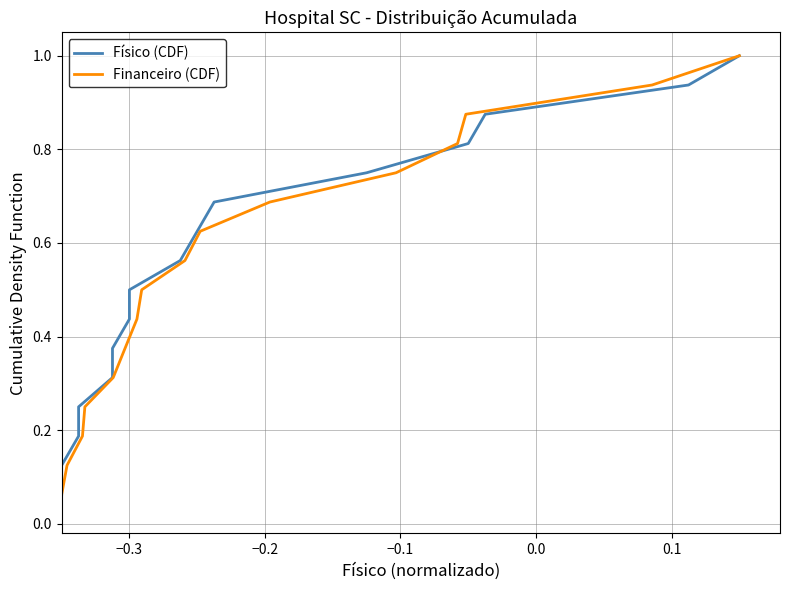

Reading left to right, extract all data points from this chart.

Físico (CDF): 0.1	0.1	0.2	0.2	0.3	0.4	0.4	0.5	0.6	0.6	0.7	0.8	0.8	0.9	0.9	1.0
Financeiro (CDF): 0.1	0.1	0.2	0.2	0.3	0.4	0.4	0.5	0.6	0.6	0.7	0.8	0.8	0.9	0.9	1.0